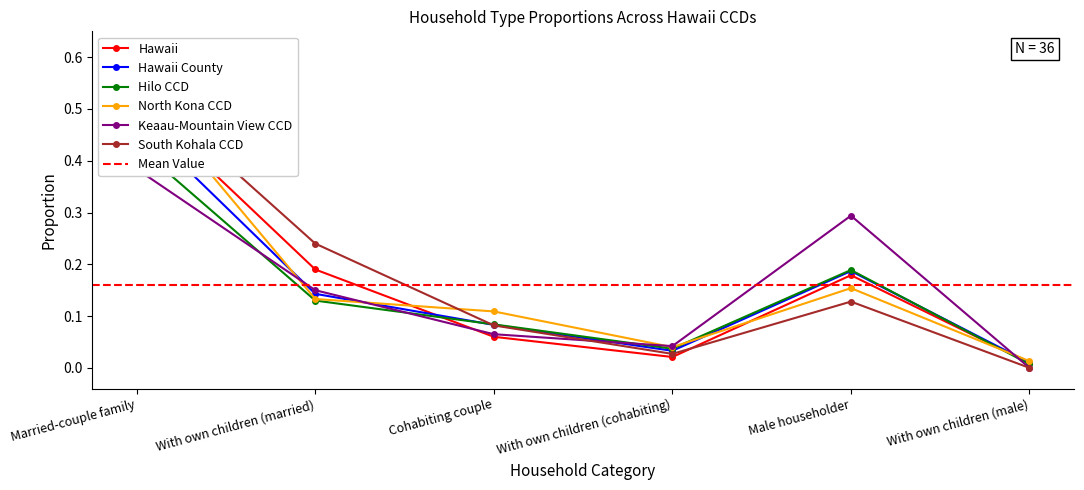

At which category does Hilo CCD reach its first local peak?

Male householder